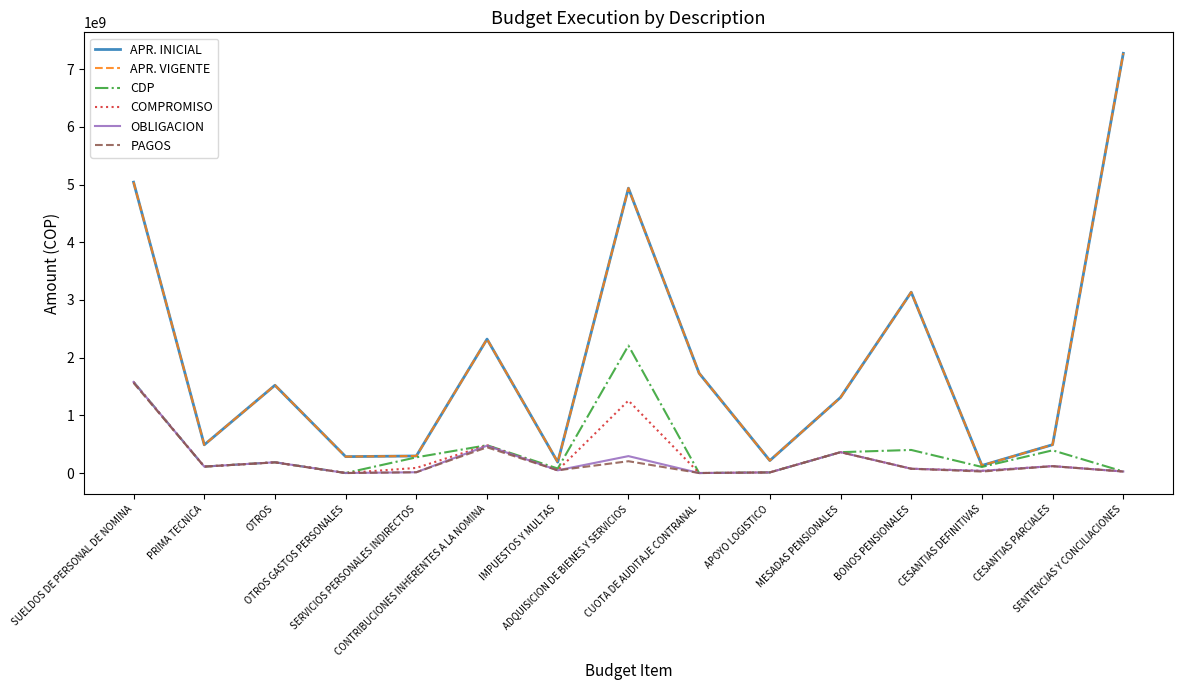

Rank the series at SENTENCIAS Y CONCILIACIONES from highest to lowest value.

APR. INICIAL, APR. VIGENTE, CDP, COMPROMISO, OBLIGACION, PAGOS